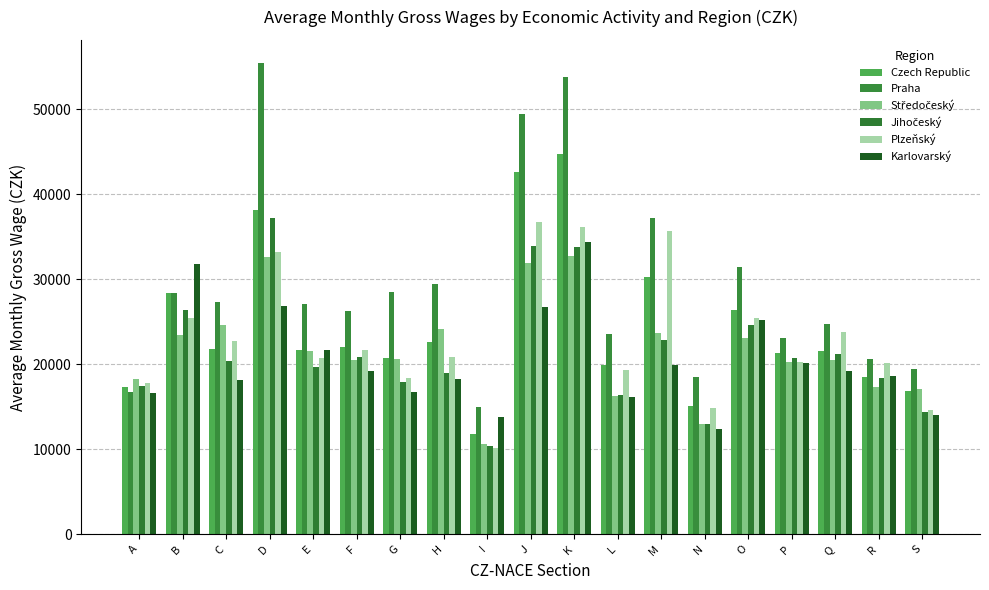

Count the number of categories in the chart.

19